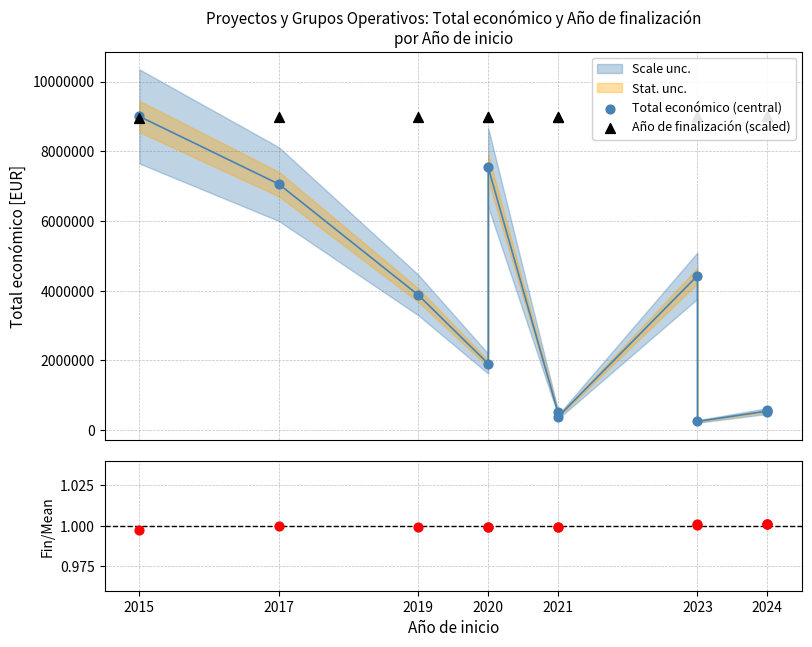

At which category is the sum across all series the highest?

2015